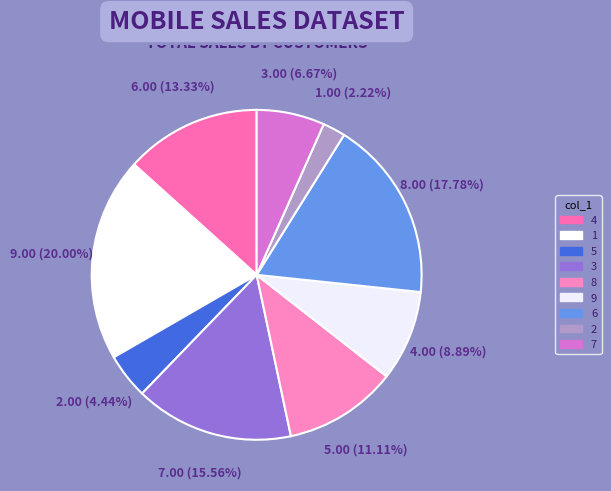

To the nearest percent, what is the difference between the largest and smallest slice percentages?

18%